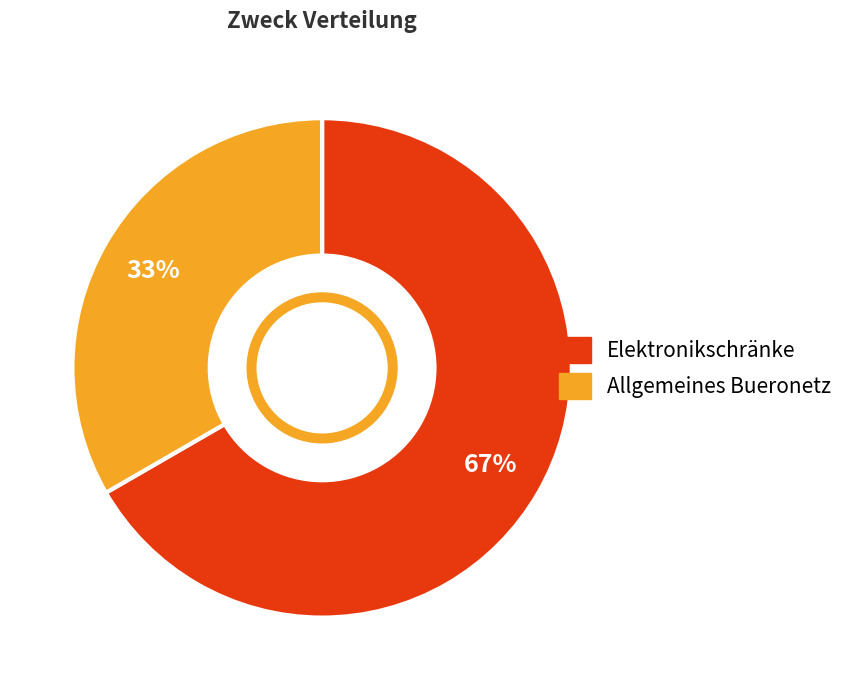

To the nearest percent, what percentage of the pie is Allgemeines Bueronetz?

33%